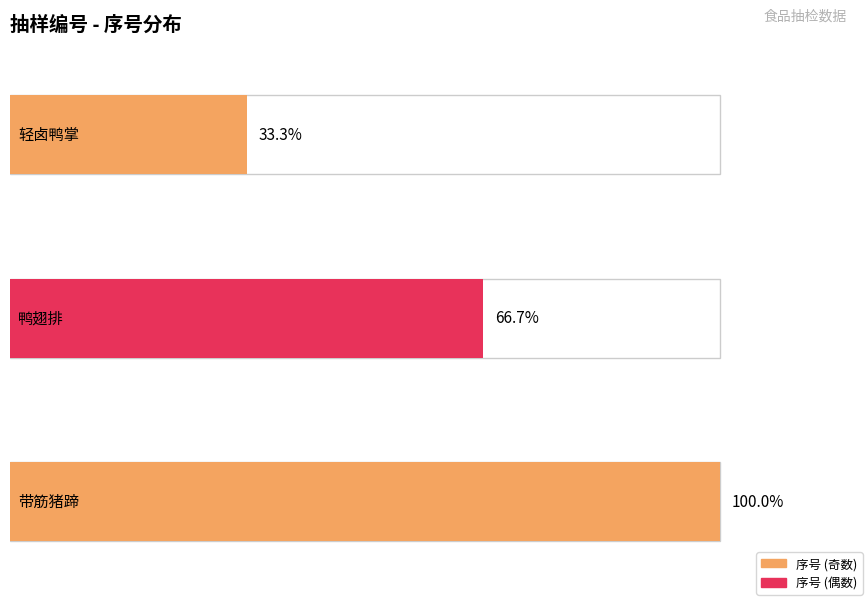

What is the average value?

2